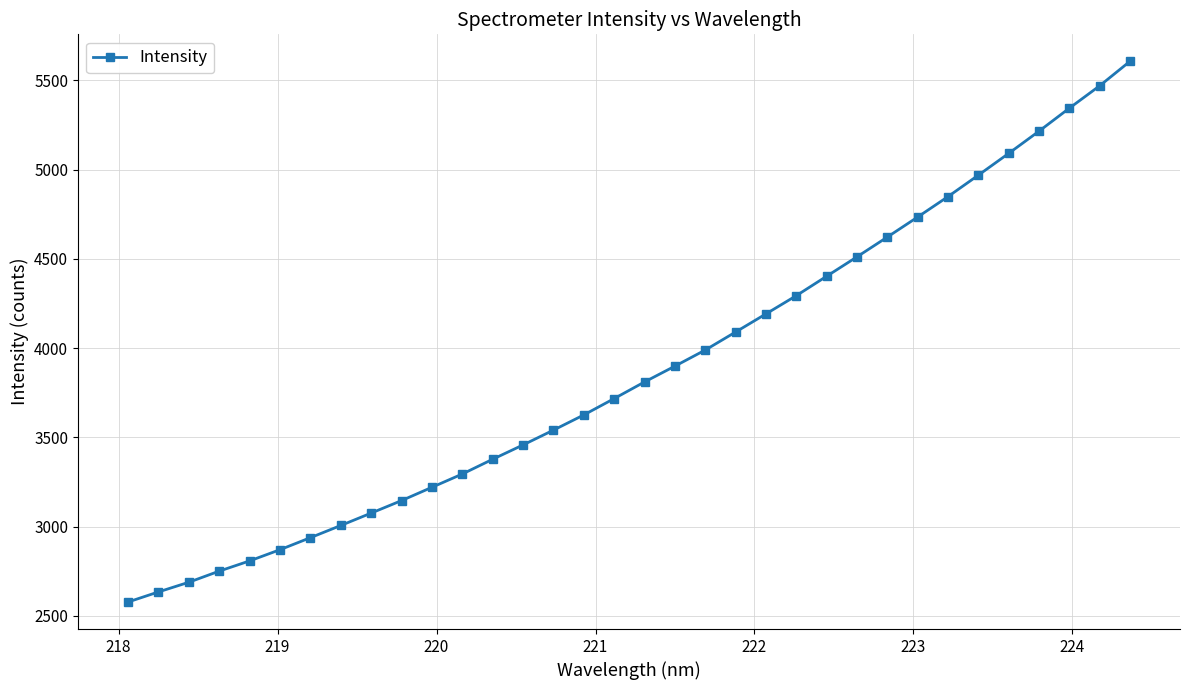

What is the average value?

3876.5